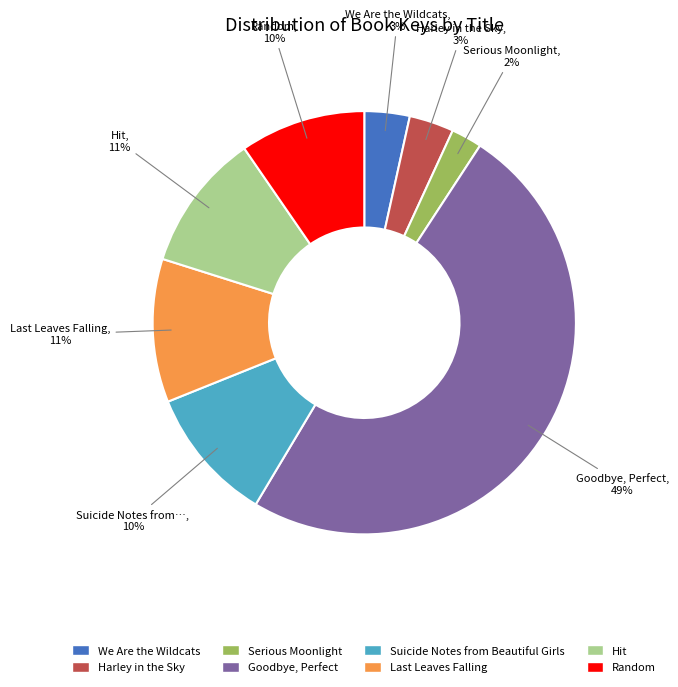

Count the number of slices in the pie.

8